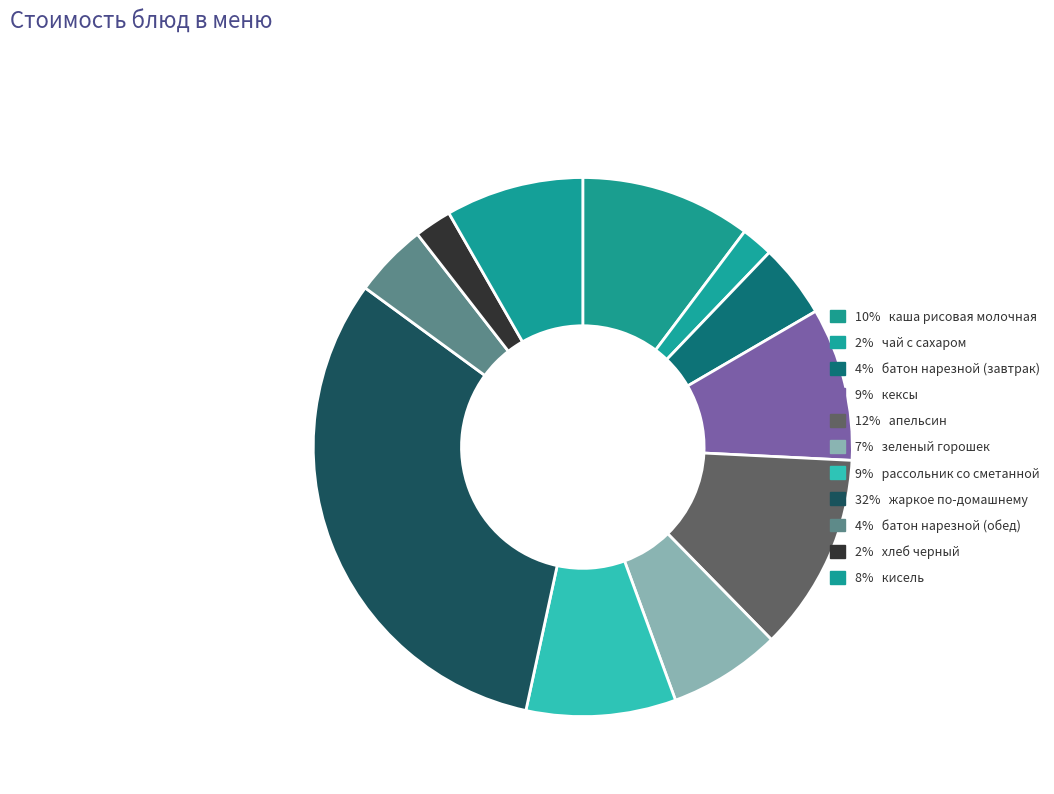

How many segments does this pie chart have?

11